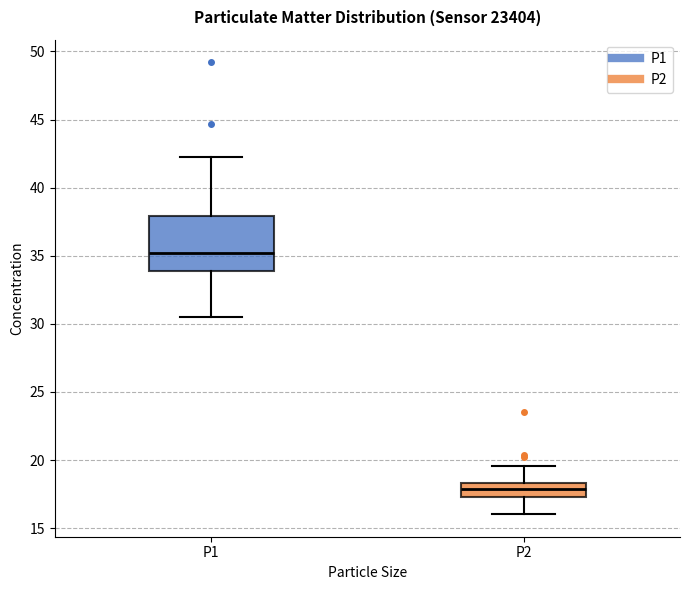

Which box is the tallest, from its lower edge to its upper edge?

P1